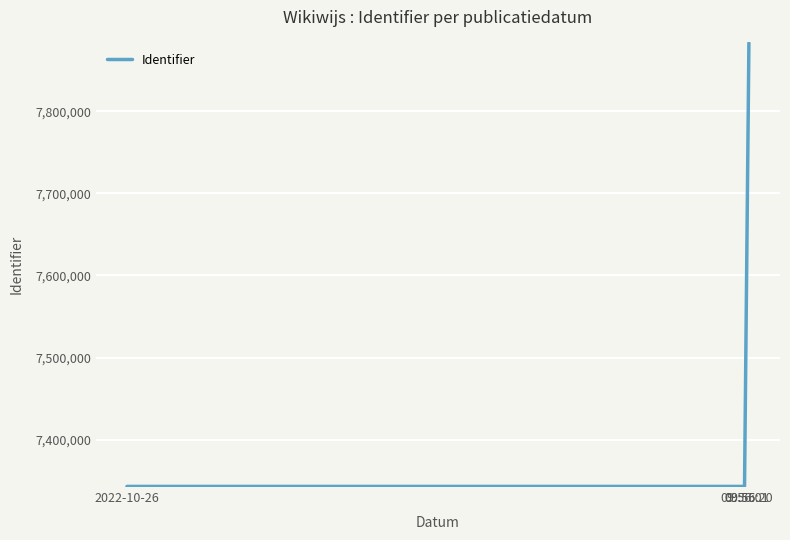

What is the difference between the values at 09:55 and 2022-10-26?

2